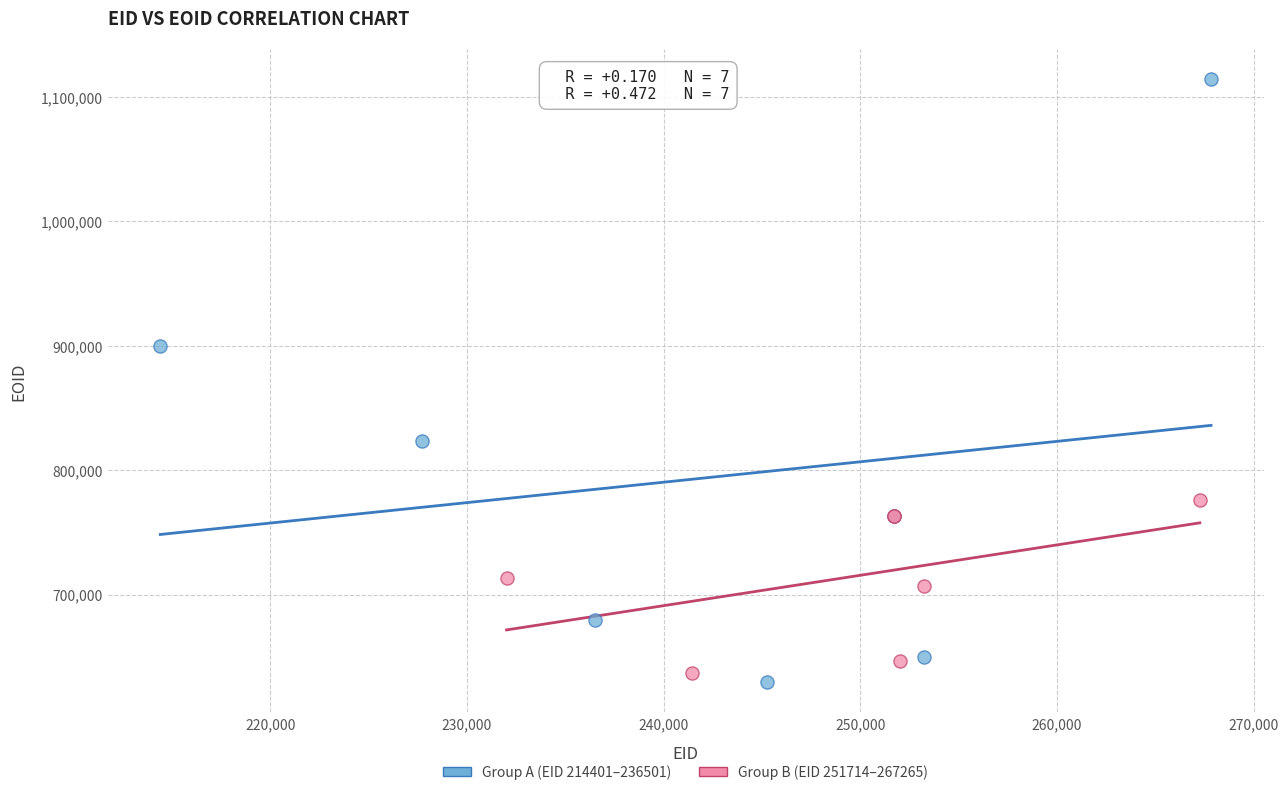

Which series has the largest Y range (max minus min)?

Group A (EID 214401–236501)